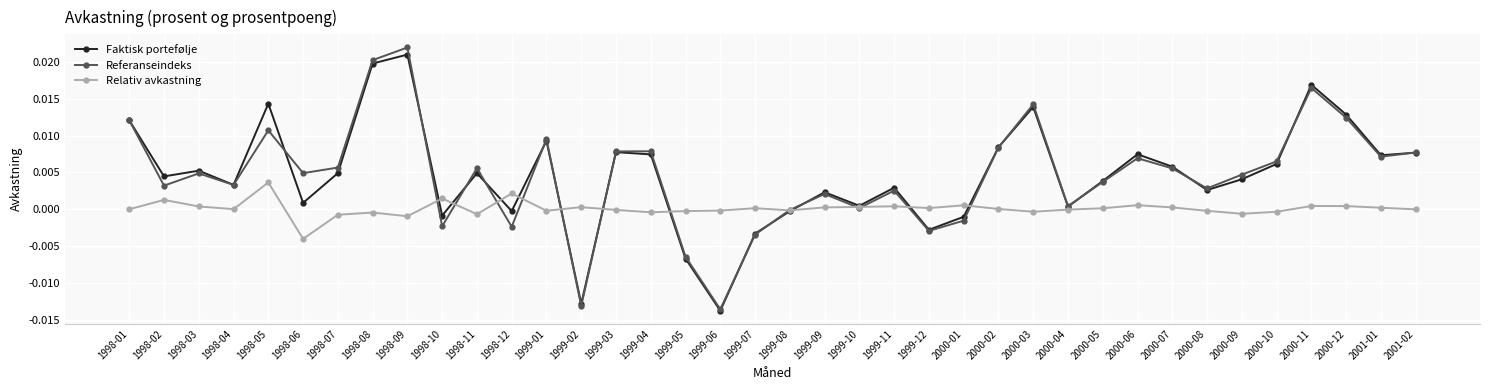

True or false: Faktisk portefølje has a value of 0.0 at 2000-09.

True